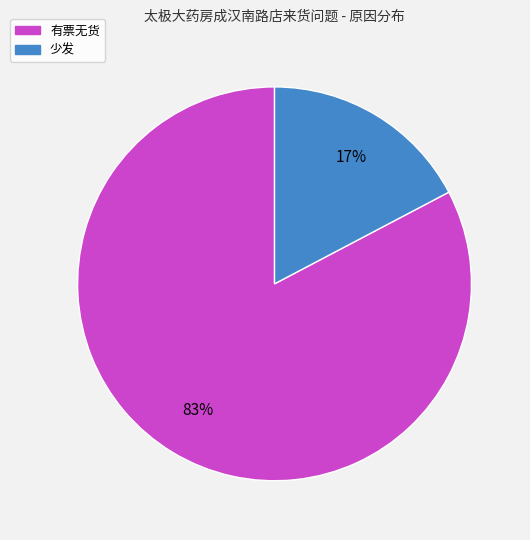

How many slices are in this pie chart?

2